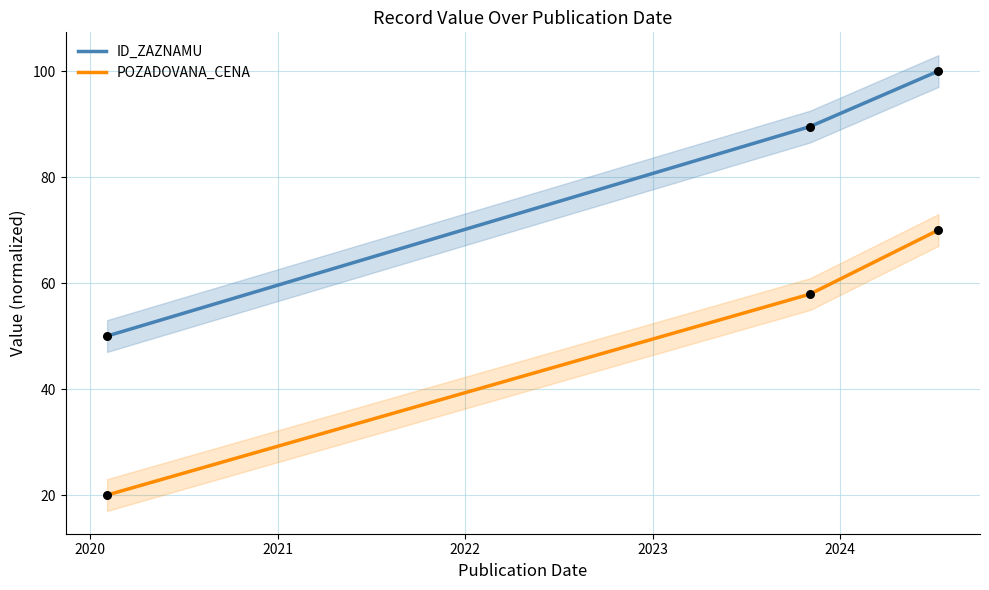

Which series reaches the maximum Y coordinate?

ID_ZAZNAMU